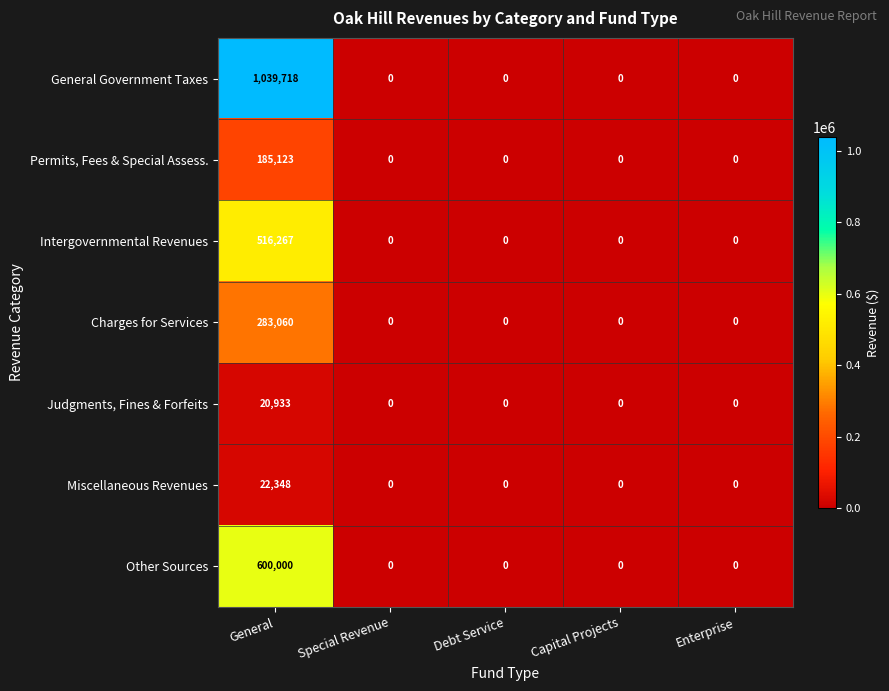

What is the difference between the highest and lowest values at General?

1018785